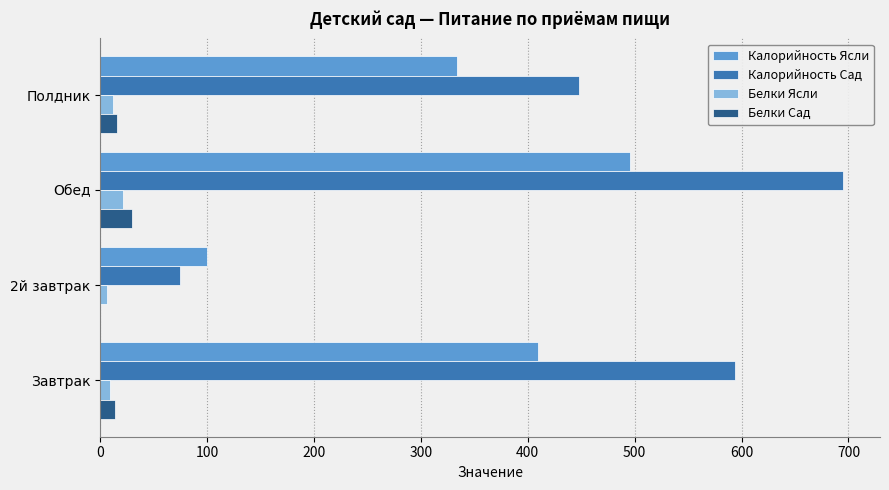

How many data points in Калорийность Сад are above 593?

2